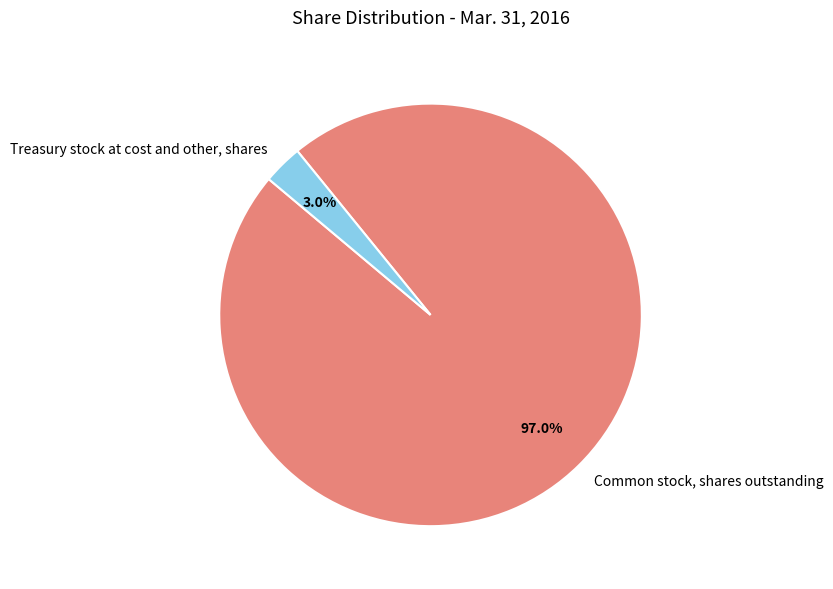

Which category has the smallest portion of the pie?

Treasury stock at cost and other, shares